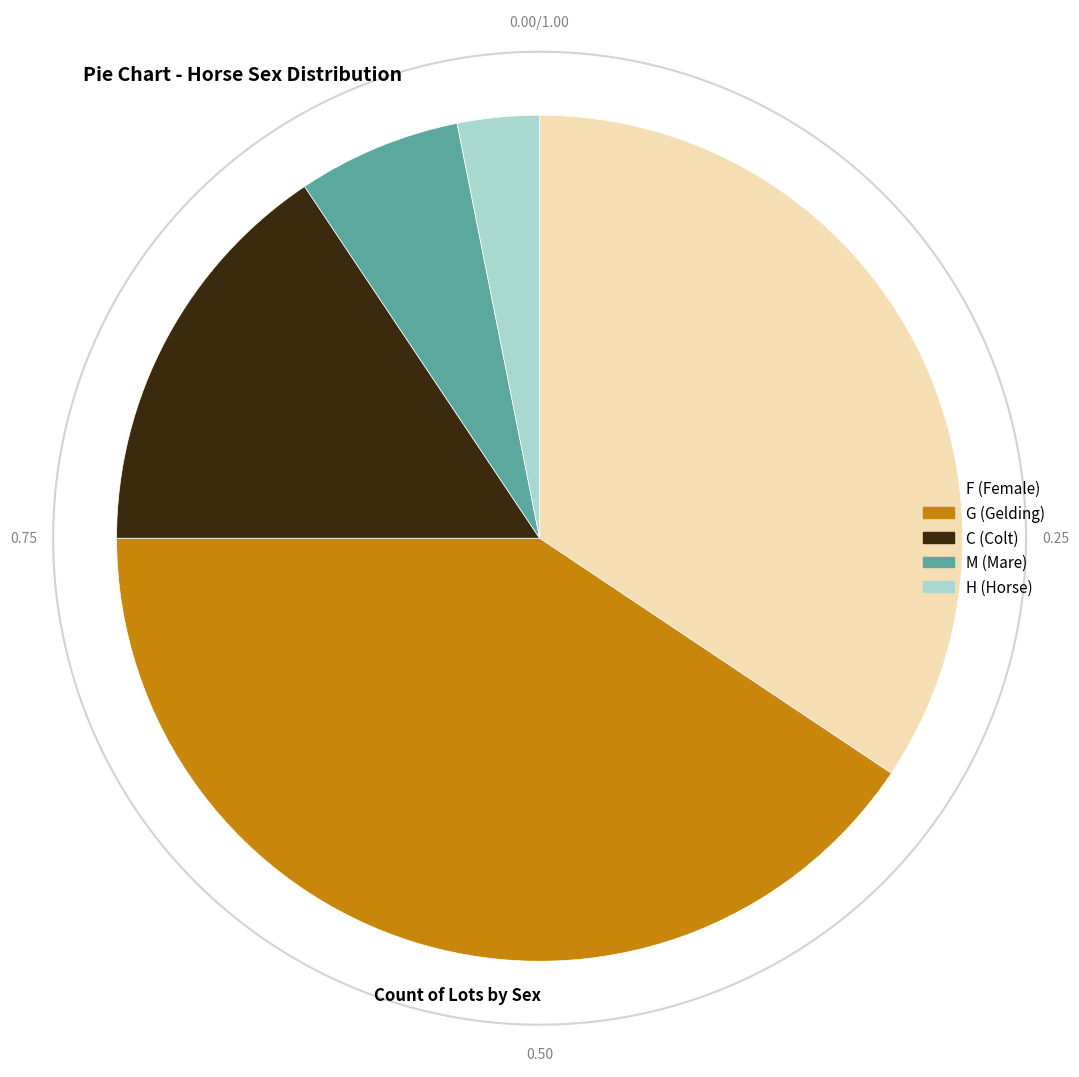

What is the largest slice in the pie chart?

G